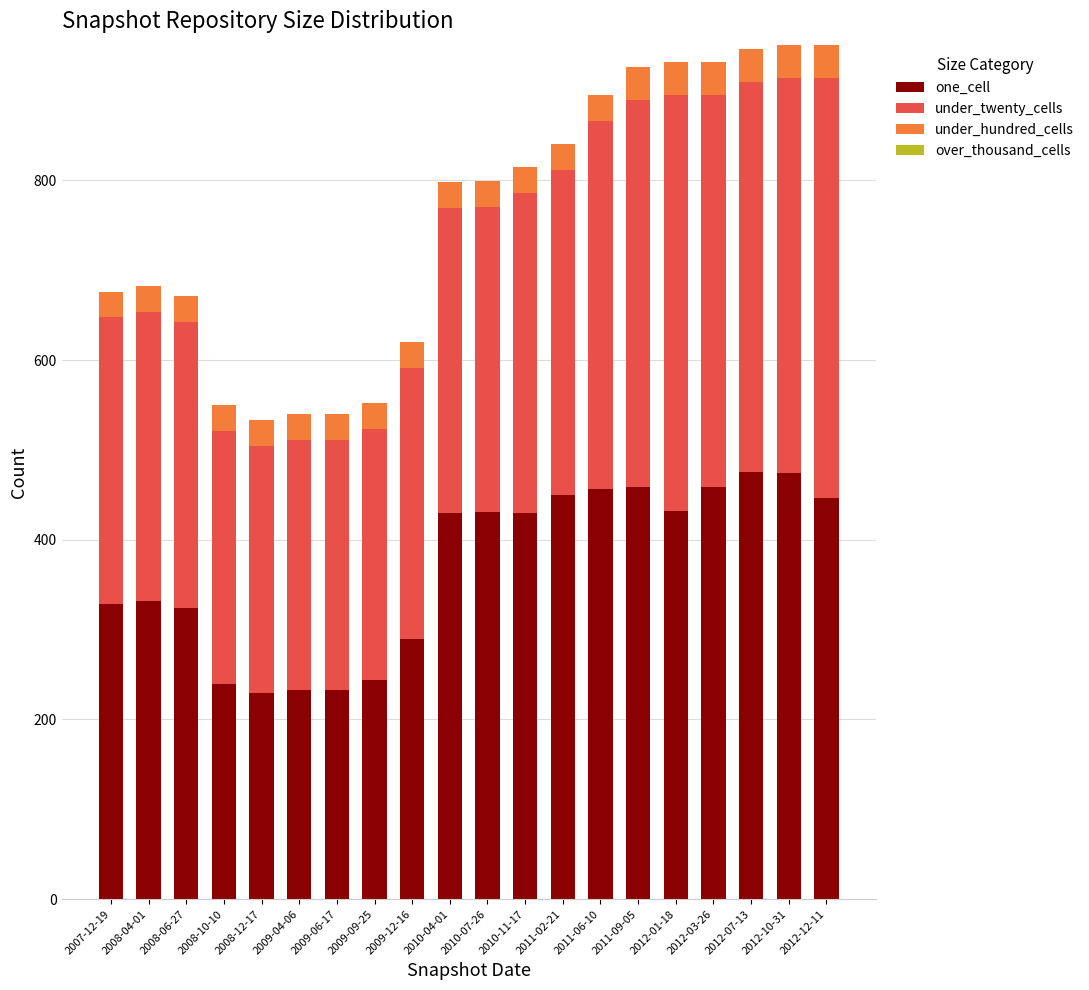

The value of one_cell at 2010-07-26 is 431. True or false?

True